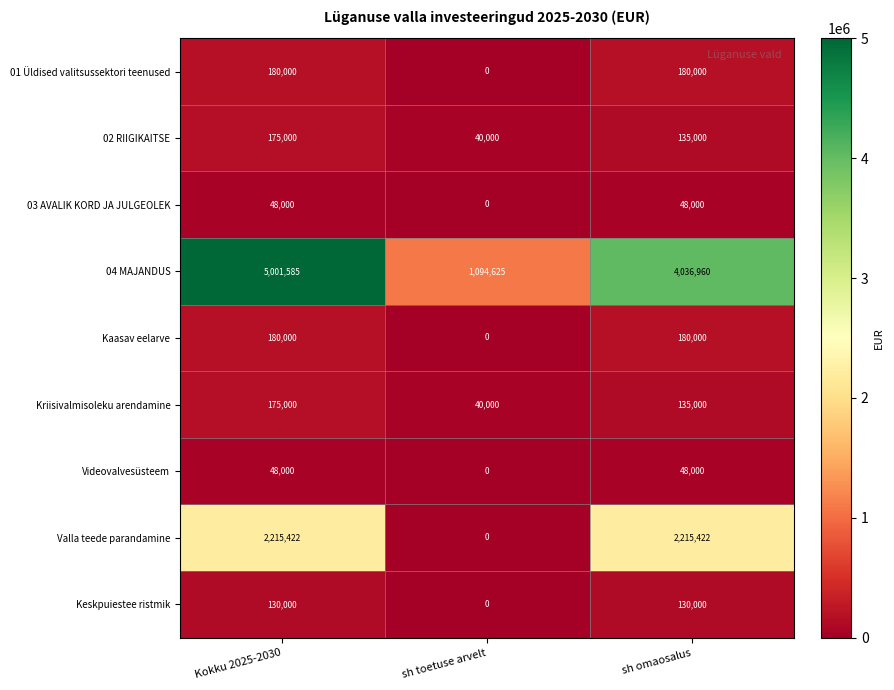

How many data points does each series have?

3